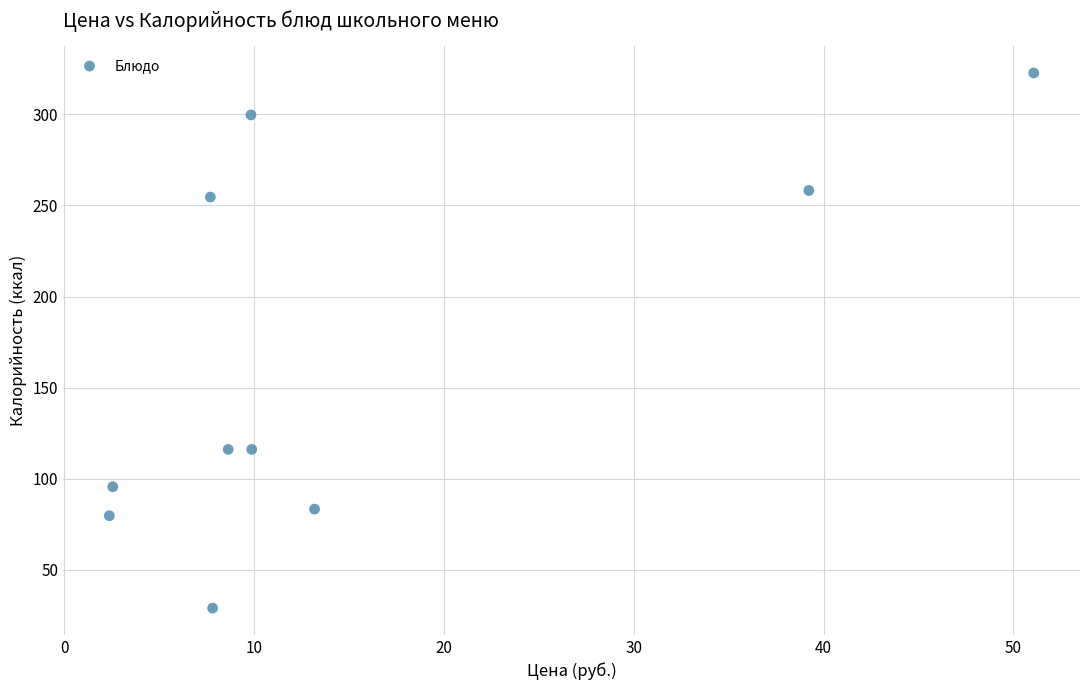

What is the range of Y values (max minus min)?

293.7